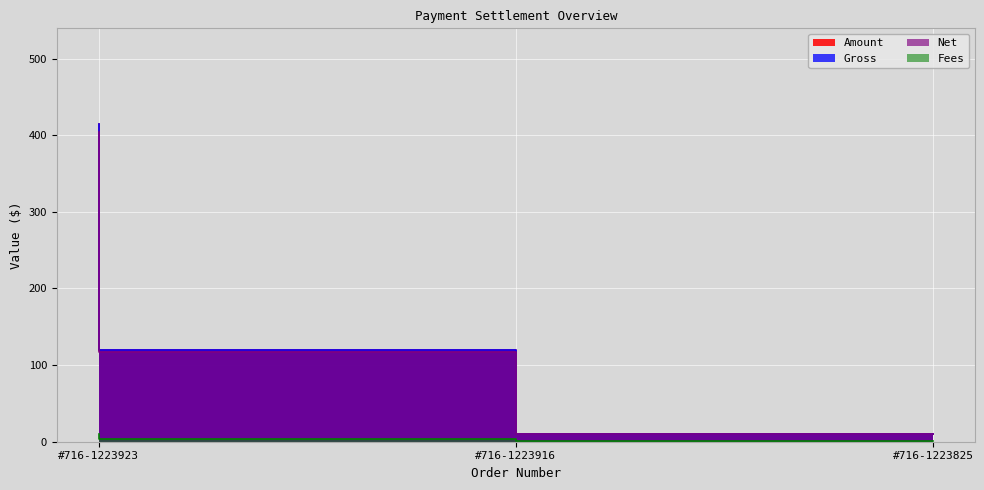

At how many categories does at least one series exceed 191?

1